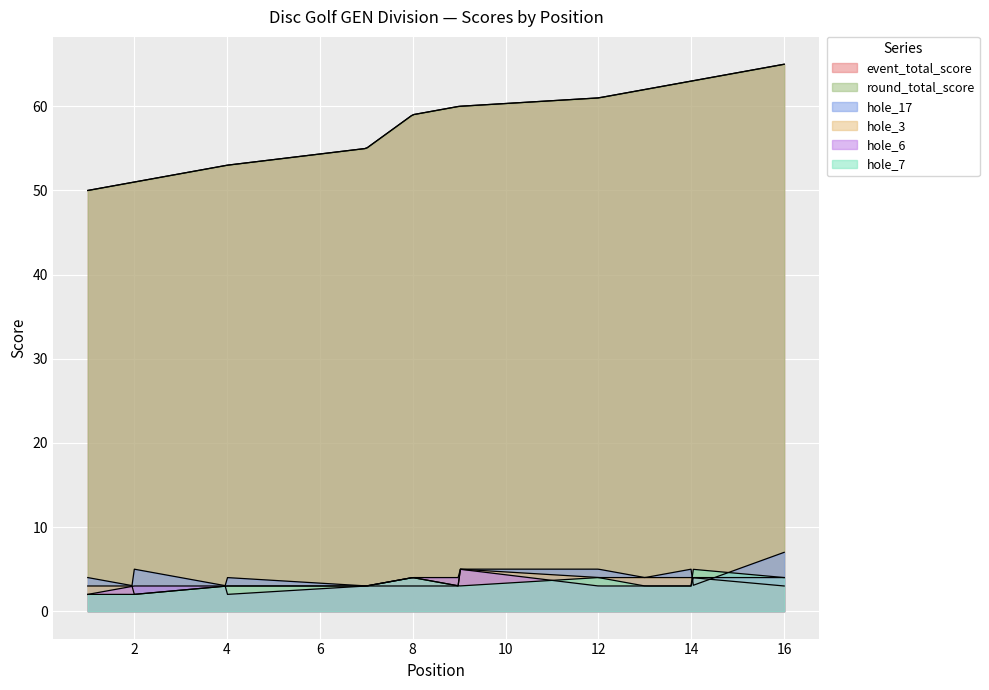

List the series in order of their peak value, lowest first.

hole_3, hole_6, hole_7, hole_17, event_total_score, round_total_score